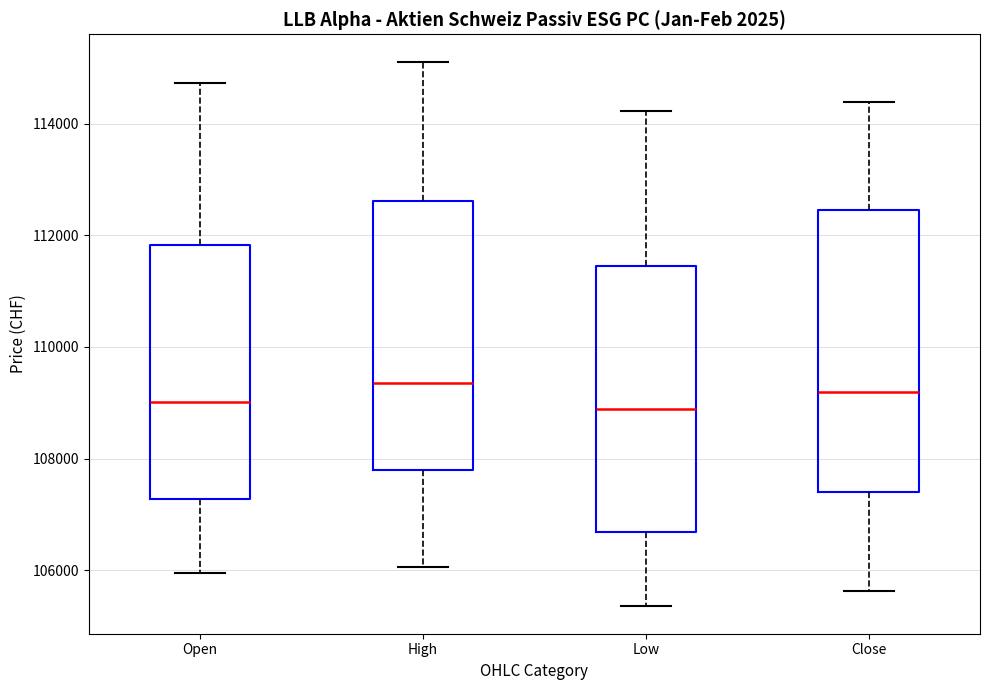

Reading left to right, transcribe this box plot: for each box, give where its median line is, the range the box spans, and where its two whiskers end, as read against the y-axis. The values are not printed on the chart, so give them approximately, as read against the axis.

Open: median 109000, box 107200 to 111800, whiskers 106000 to 114800
High: median 109400, box 107800 to 112600, whiskers 106000 to 115200
Low: median 108800, box 106600 to 111400, whiskers 105400 to 114200
Close: median 109200, box 107400 to 112400, whiskers 105600 to 114400